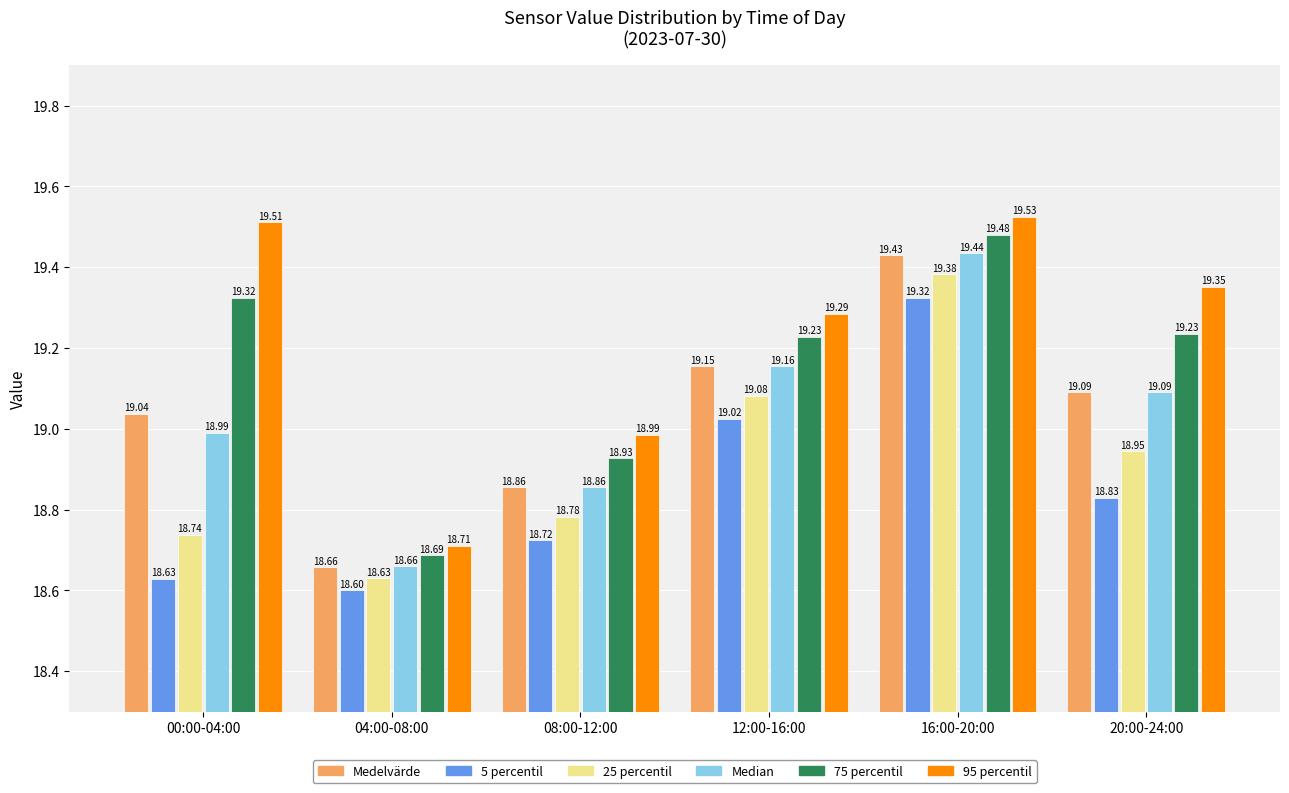

Rank the categories by 95 percentil value from lowest to highest.

04:00-08:00, 08:00-12:00, 12:00-16:00, 20:00-24:00, 00:00-04:00, 16:00-20:00